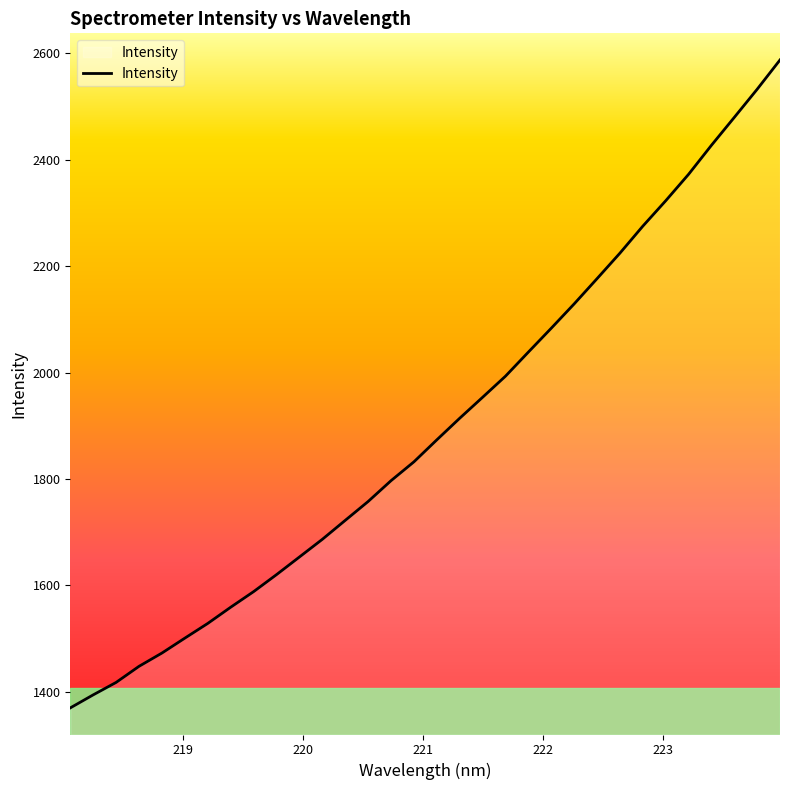

What is the smallest value displayed?

1369.8